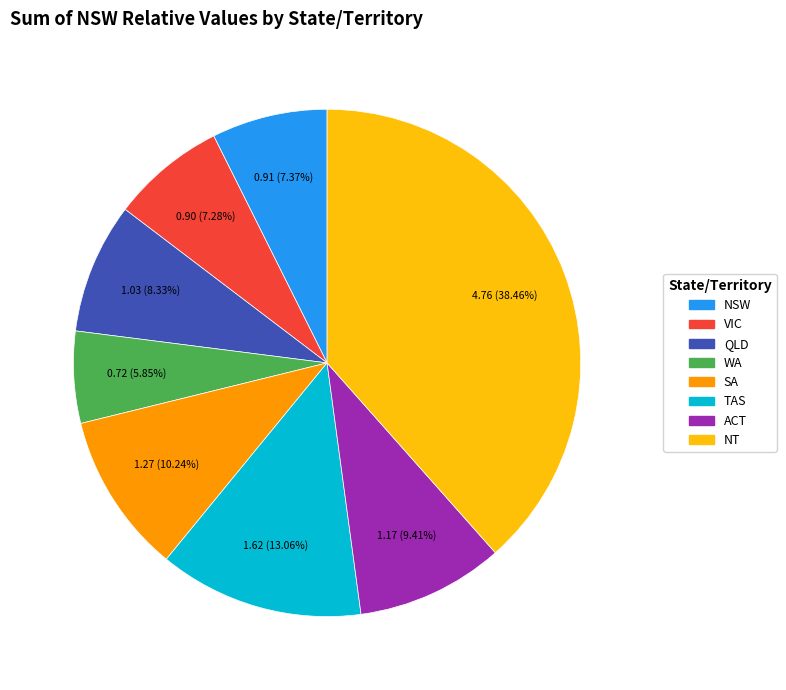

Is there any slice that represents more than half of the pie?

No